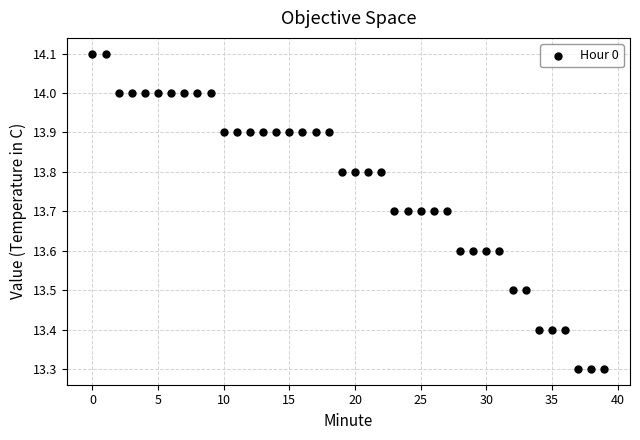

What is the range of Y values (max minus min)?

0.8